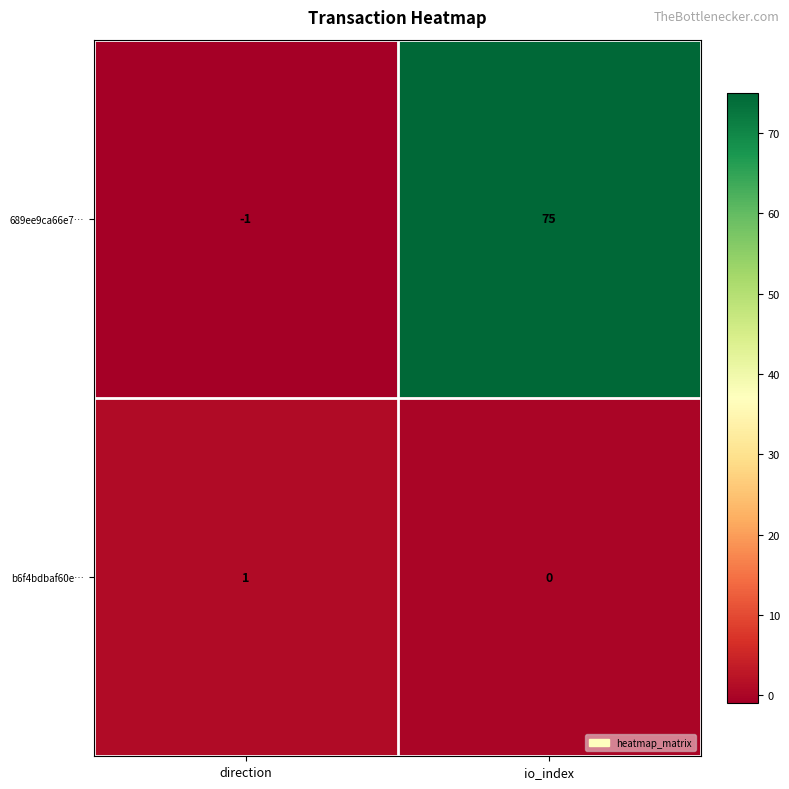

What is the average value of the 689ee9ca66e7… series?

37